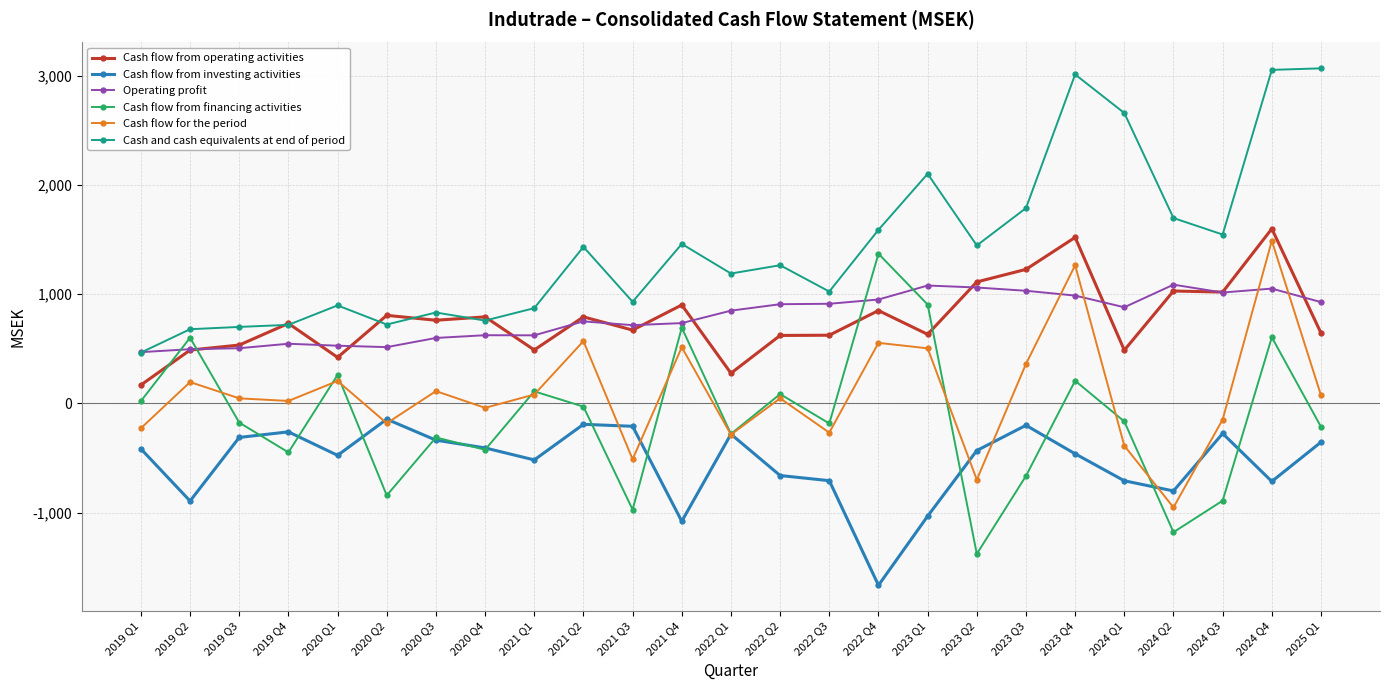

What is the average value of the Operating profit series?

794